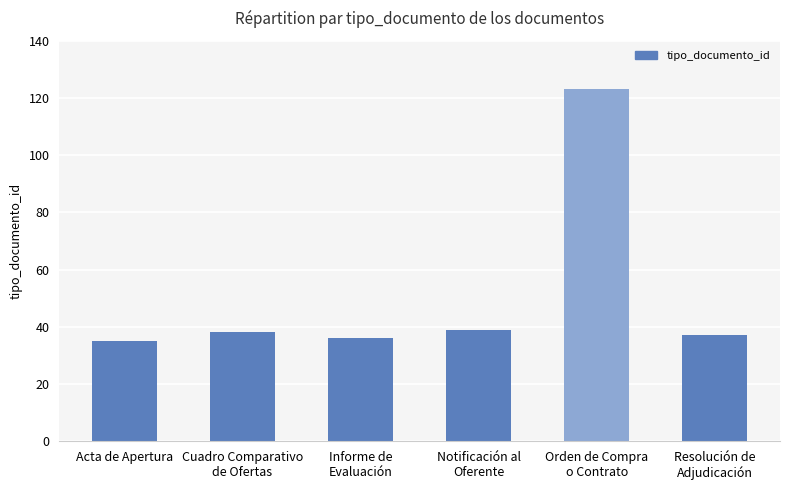

What position from the right is Cuadro Comparativo
de Ofertas?

5